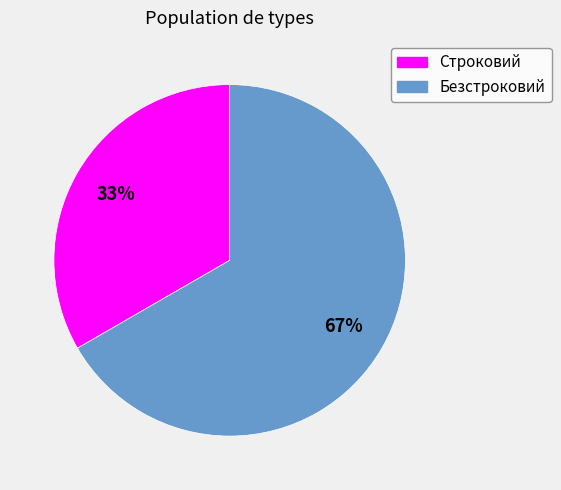

What percentage is the Строковий slice, to the nearest percent?

33%